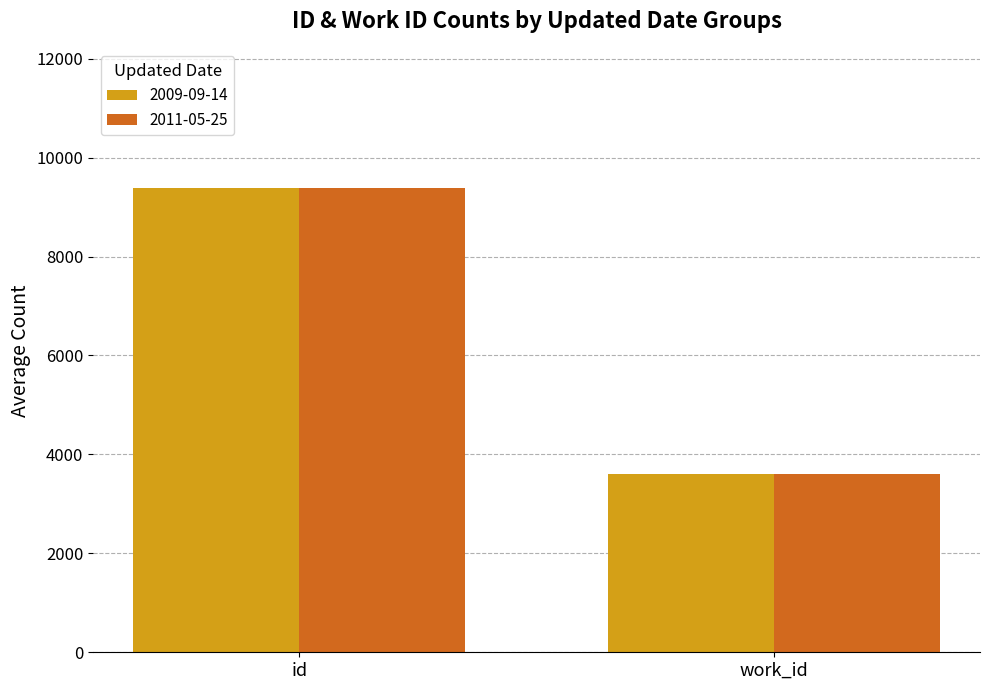

True or false: 2011-05-25 has a value of 2379.7 at work_id.

False